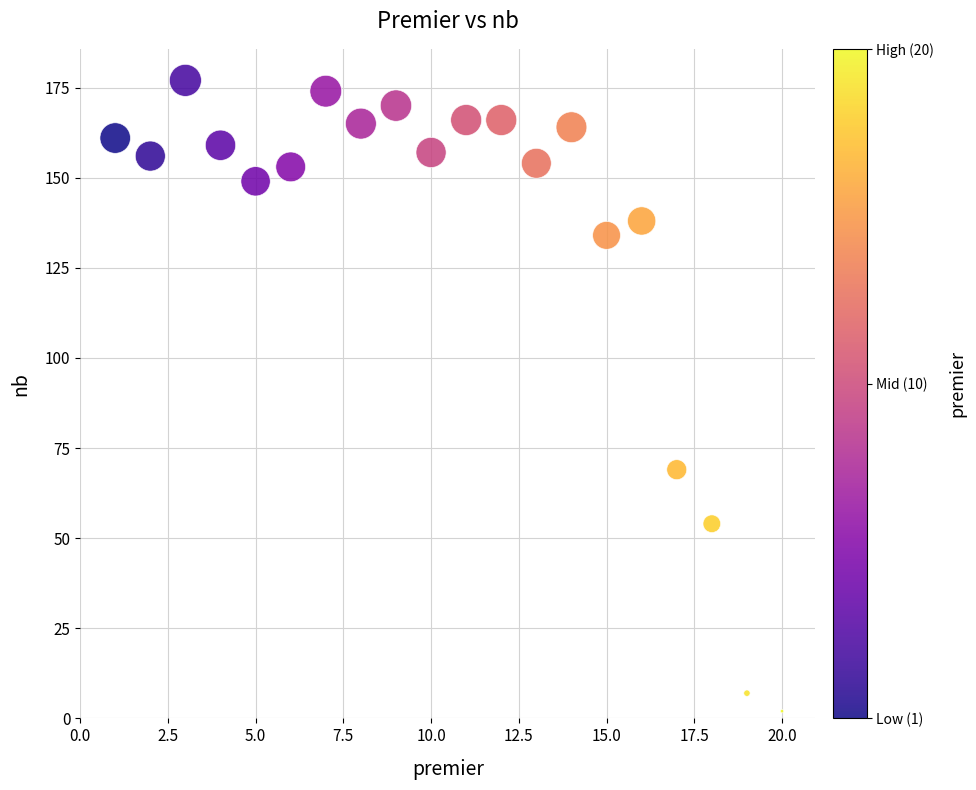

What is the range of Y values (max minus min)?

175